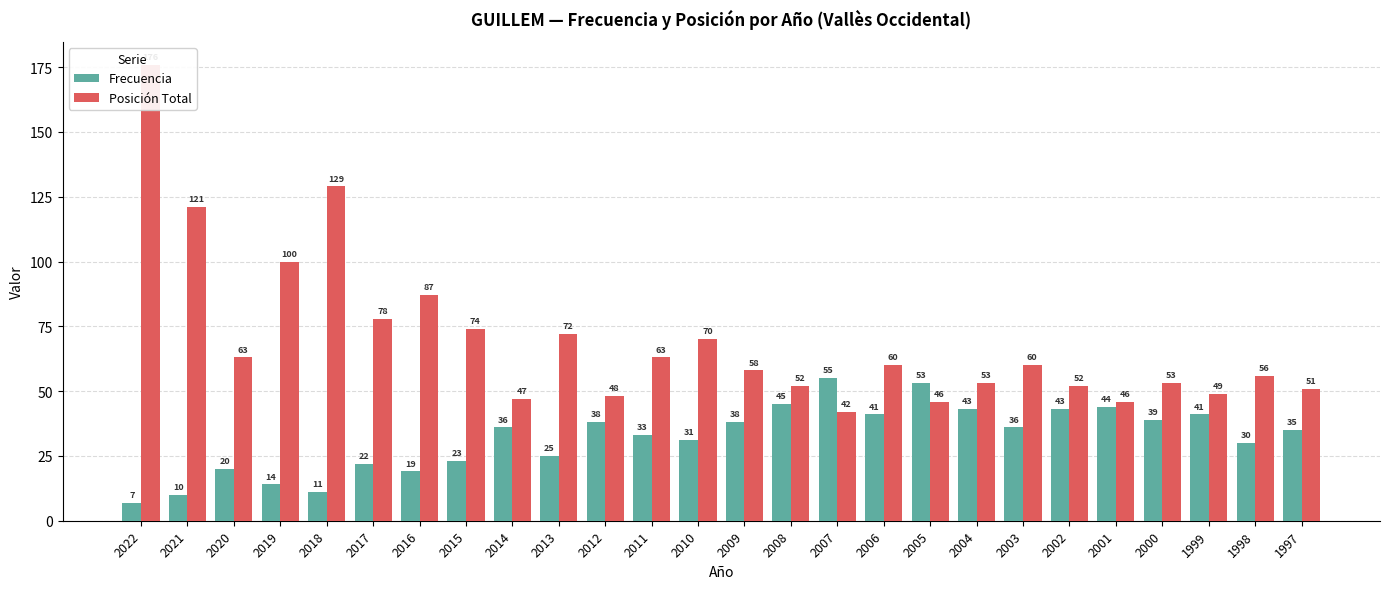

At 2016, list the series in order from largest to smallest.

Posición Total, Frecuencia